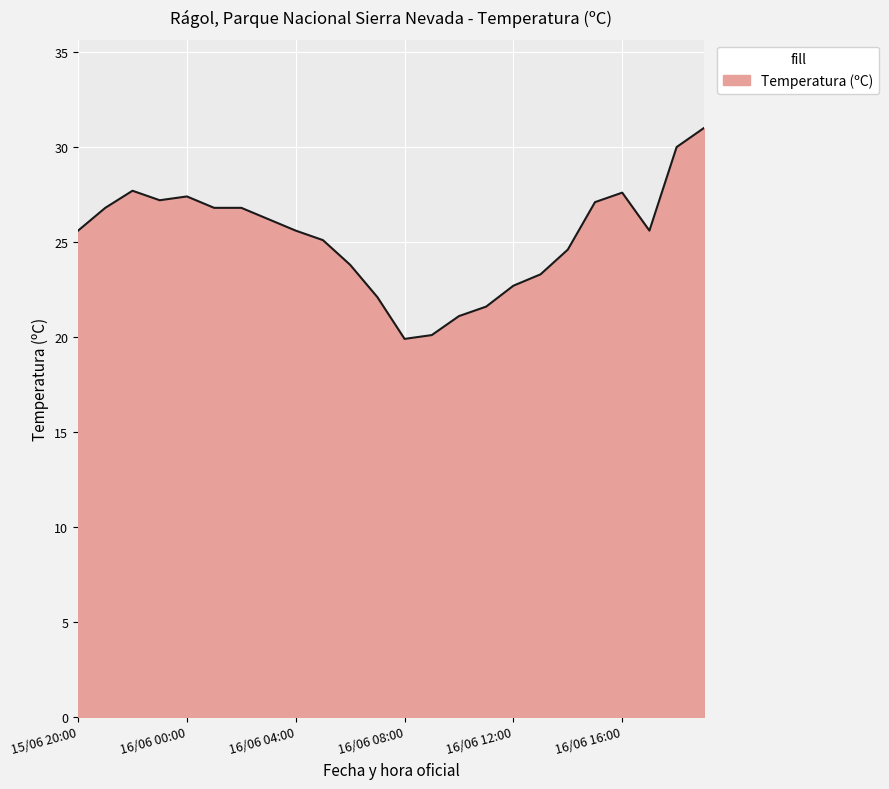

What is the difference between the maximum and minimum values?

11.1